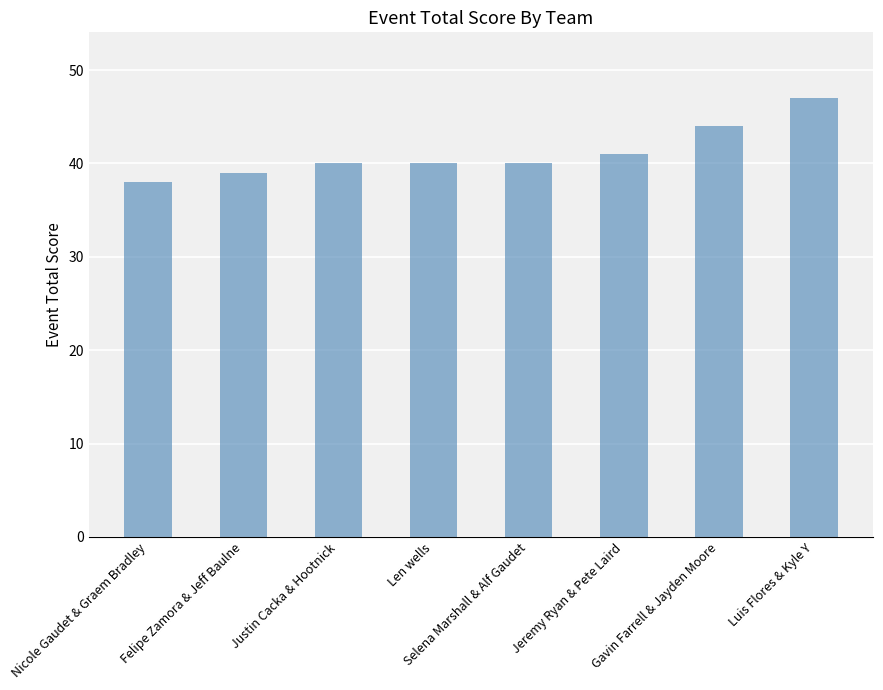

What is the value of the 6th bar from the left?

41